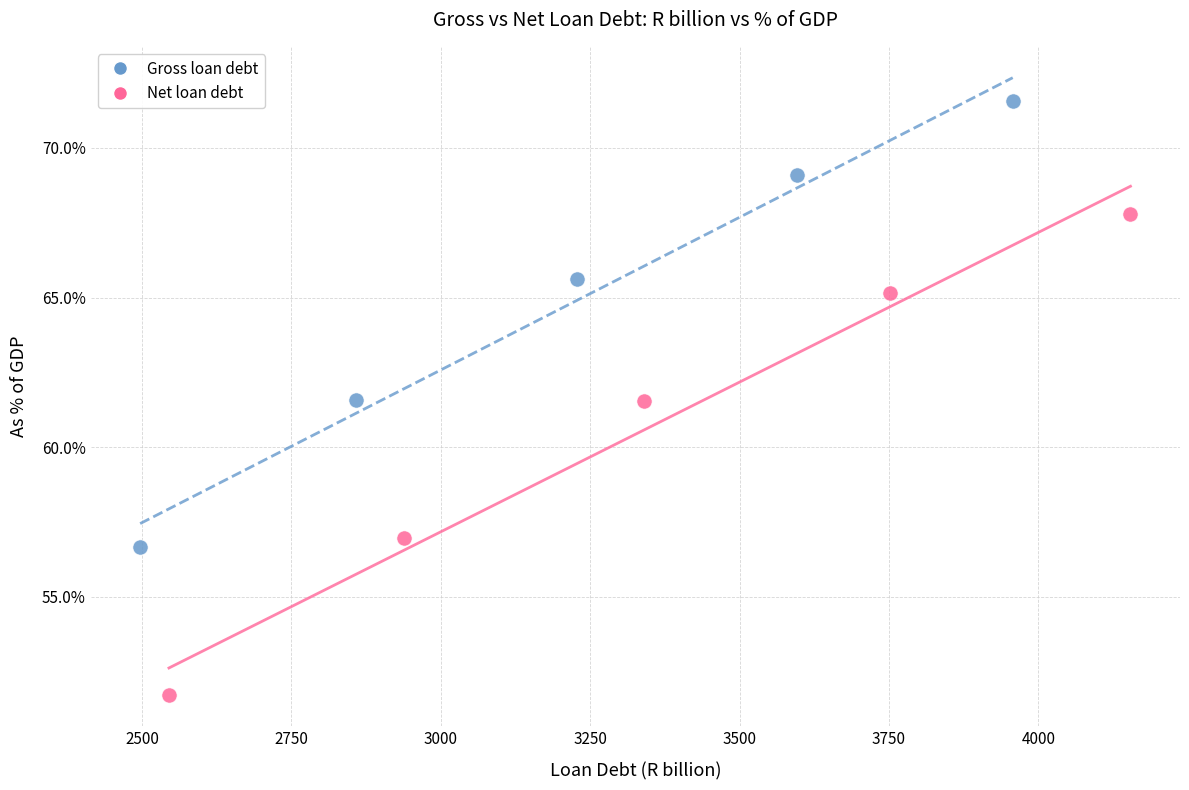

Which series has the largest Y range (max minus min)?

Net loan debt